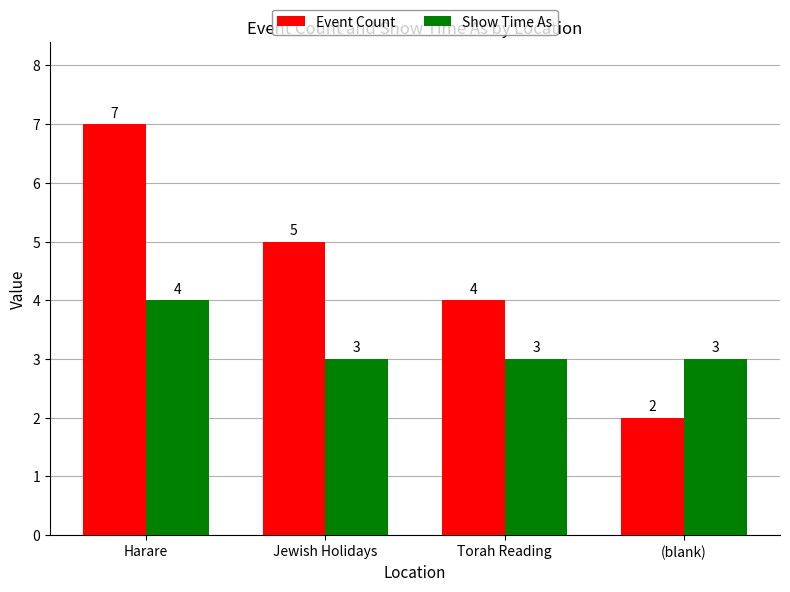

List the series in order of their overall mean, lowest first.

Show Time As, Event Count